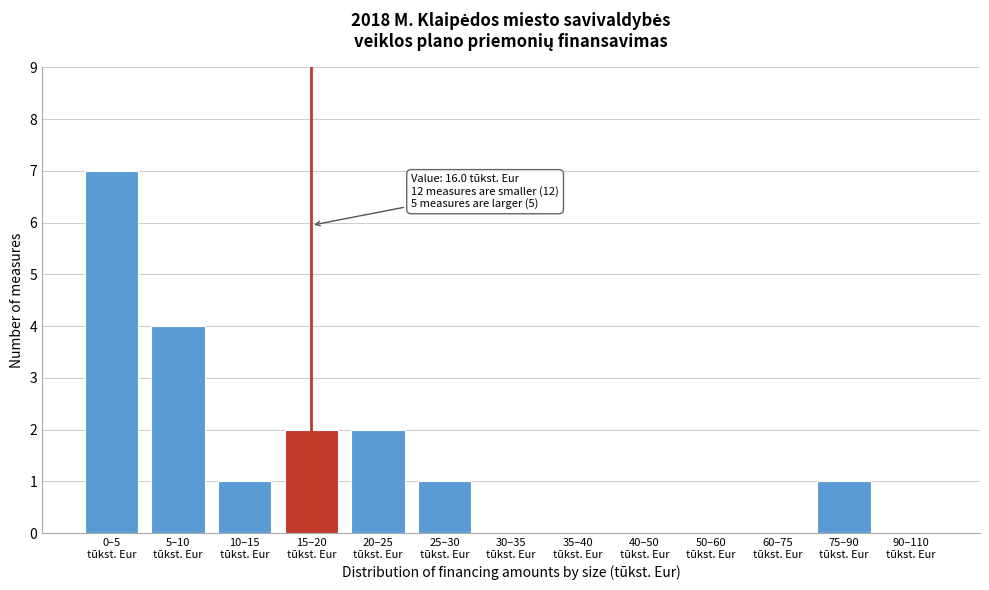

What is the sum of all values?

18